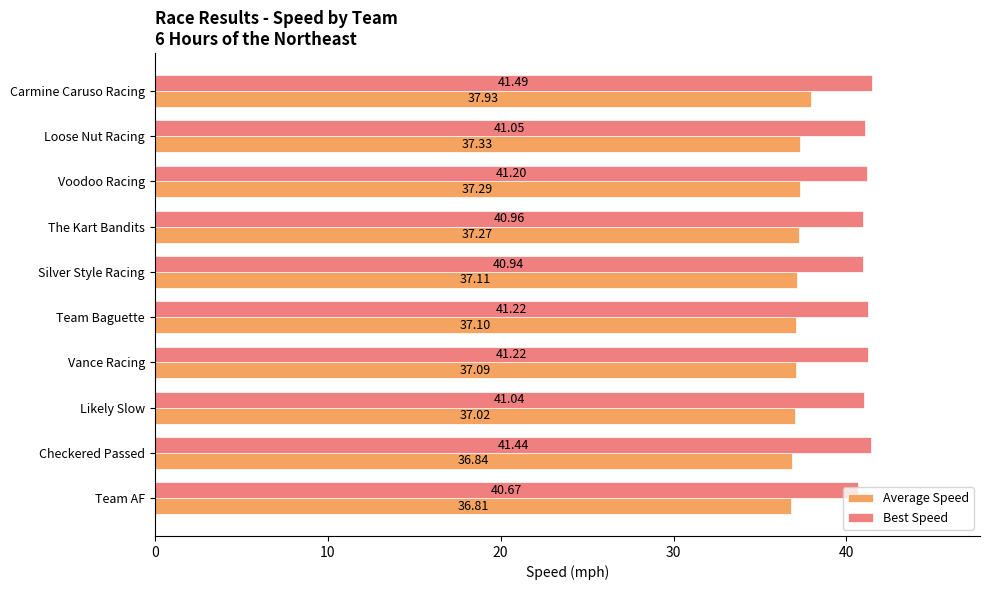

What is the average value of the Average Speed series?

37.2